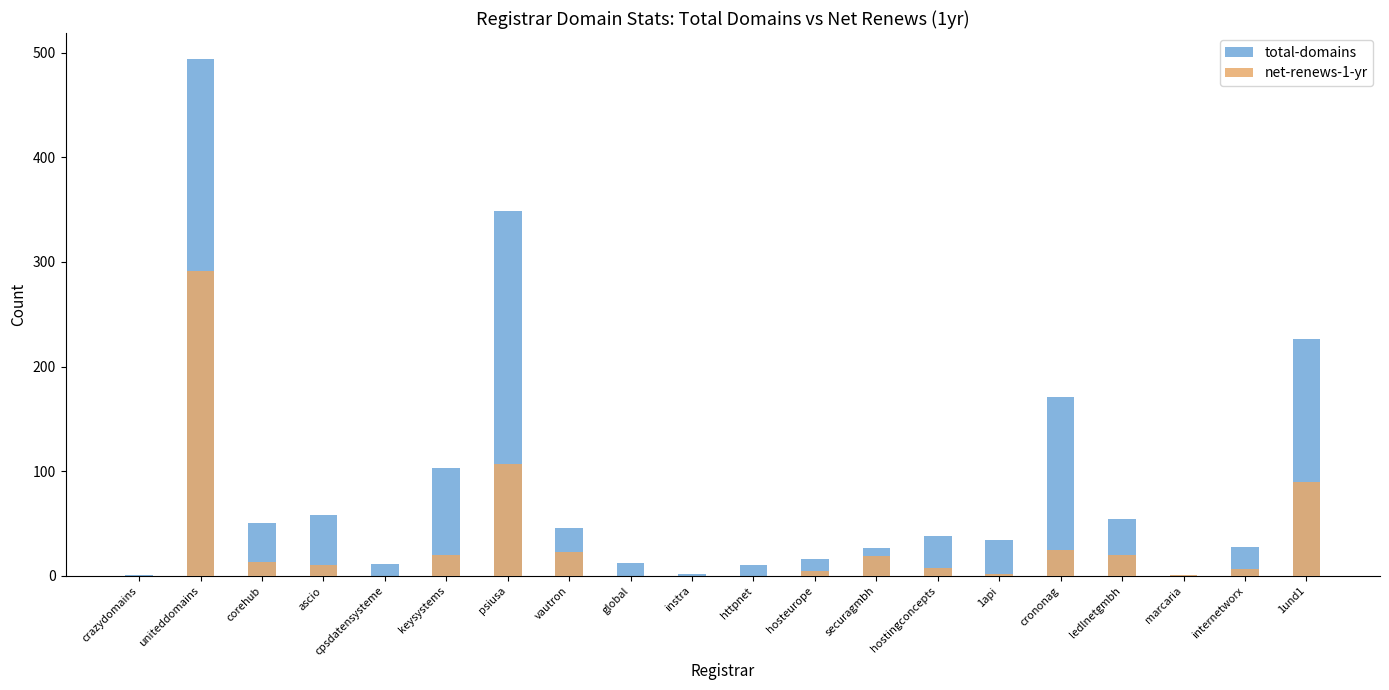

What are all the series names shown in the legend?

total-domains, net-renews-1-yr